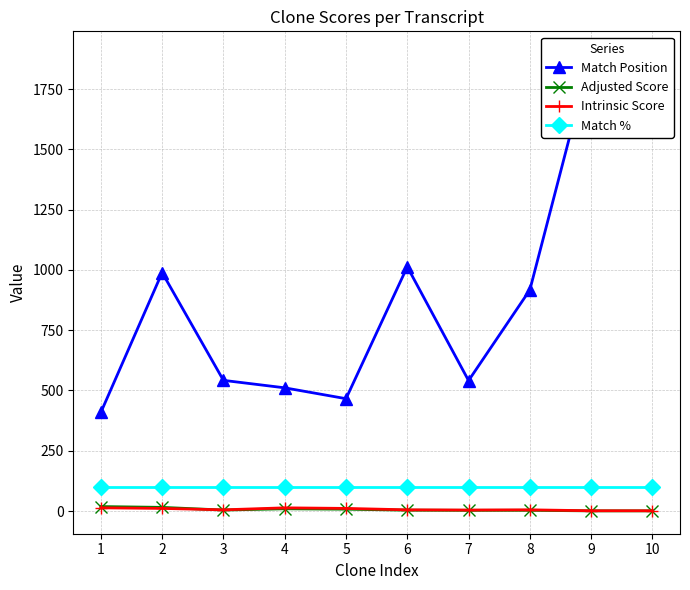

The Intrinsic Score series shows 3.1 at 8. True or false?

False